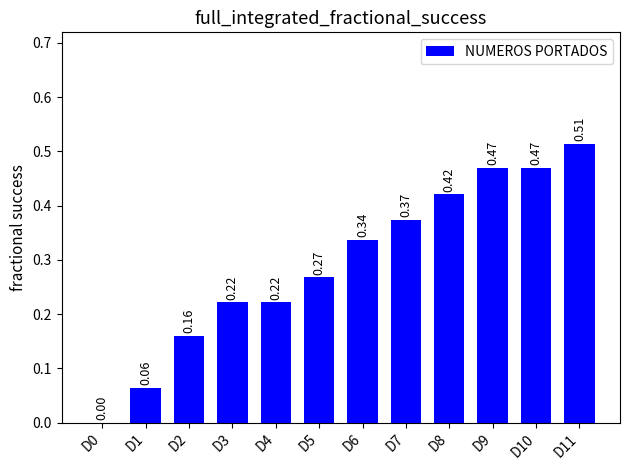

What is the sum of the values at D9 and D6?

0.8